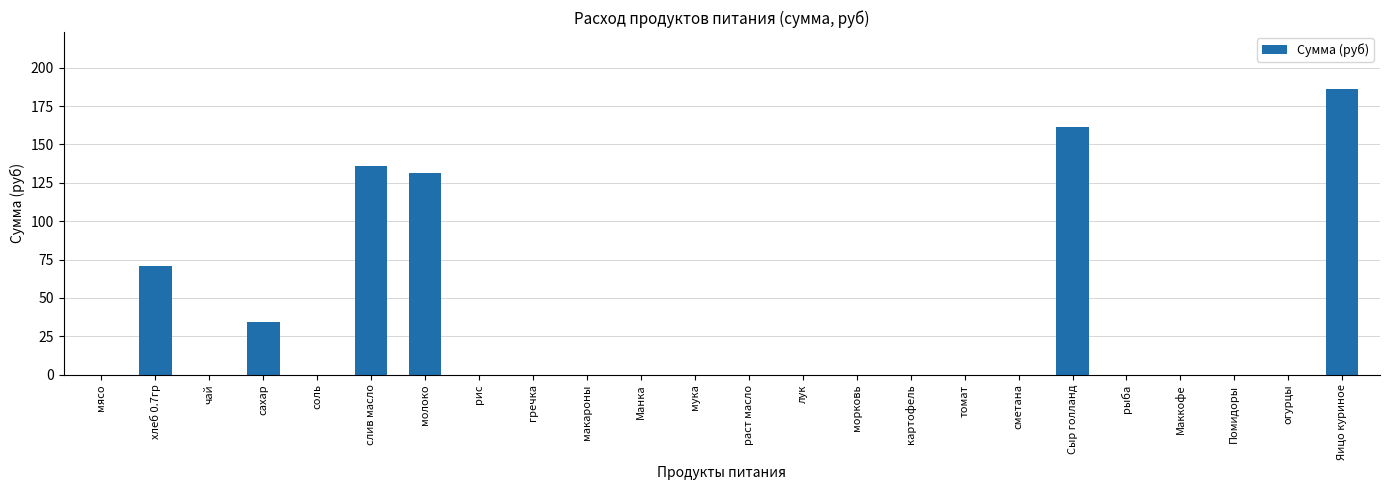

What is the greatest value displayed?

186.0